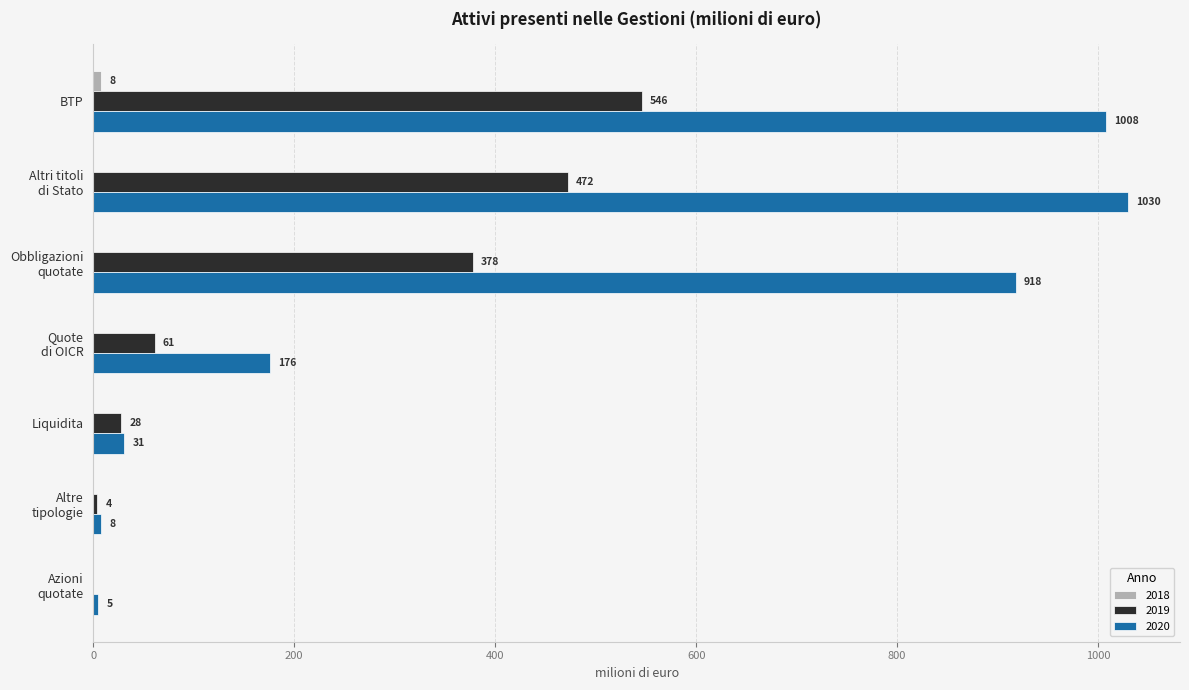

The value of 2020 at BTP is 1555. True or false?

False